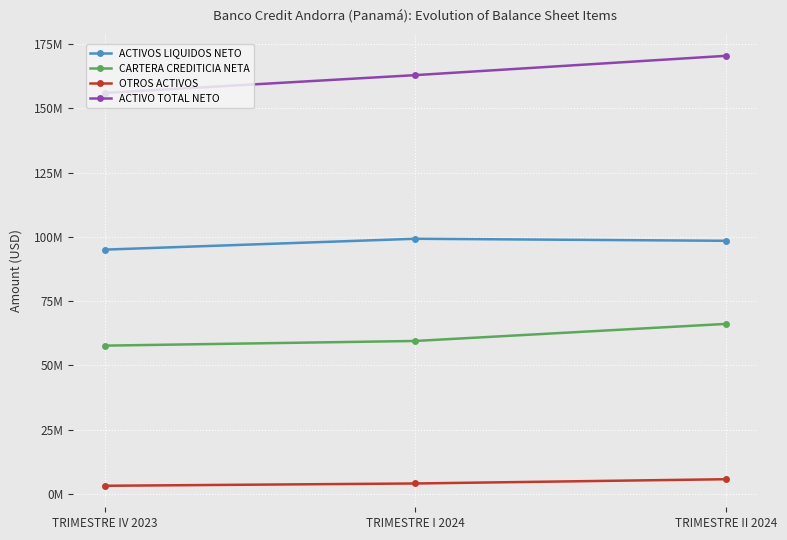

List the labels in order of OTROS ACTIVOS value, largest first.

TRIMESTRE II 2024, TRIMESTRE I 2024, TRIMESTRE IV 2023